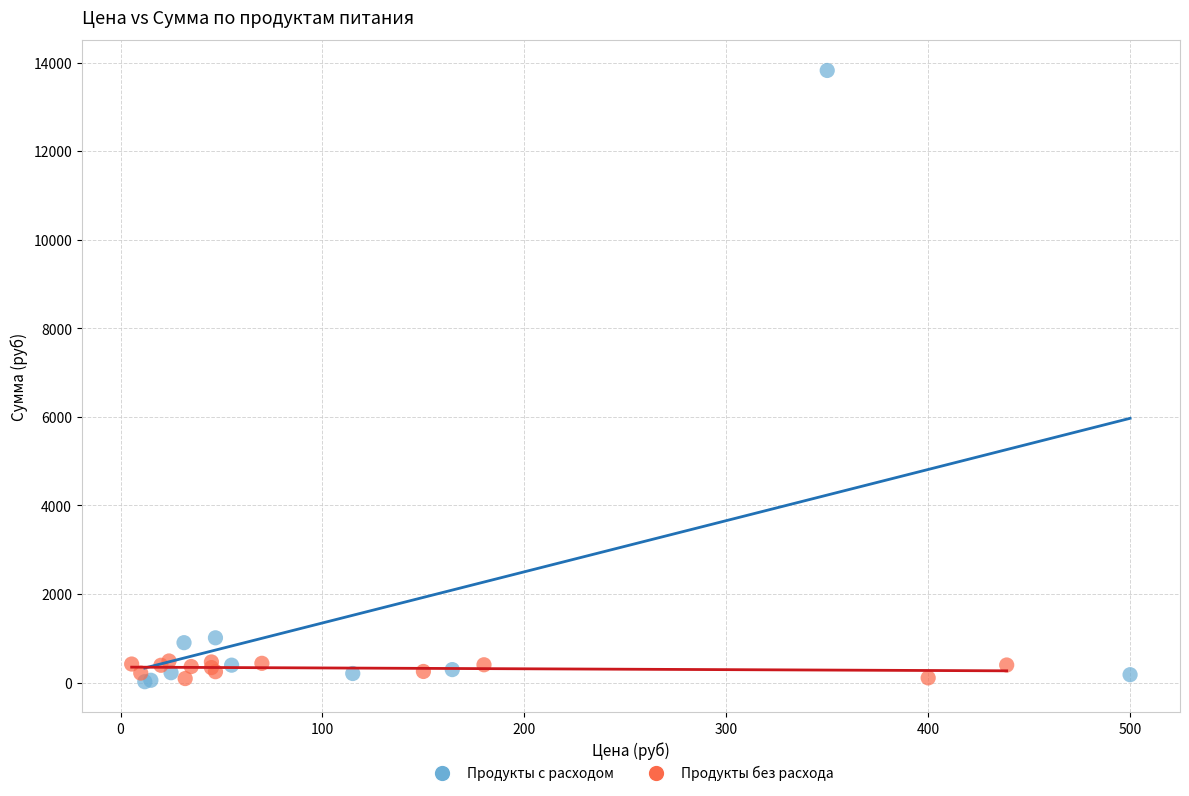

Which series has the widest spread of Y values?

Продукты с расходом